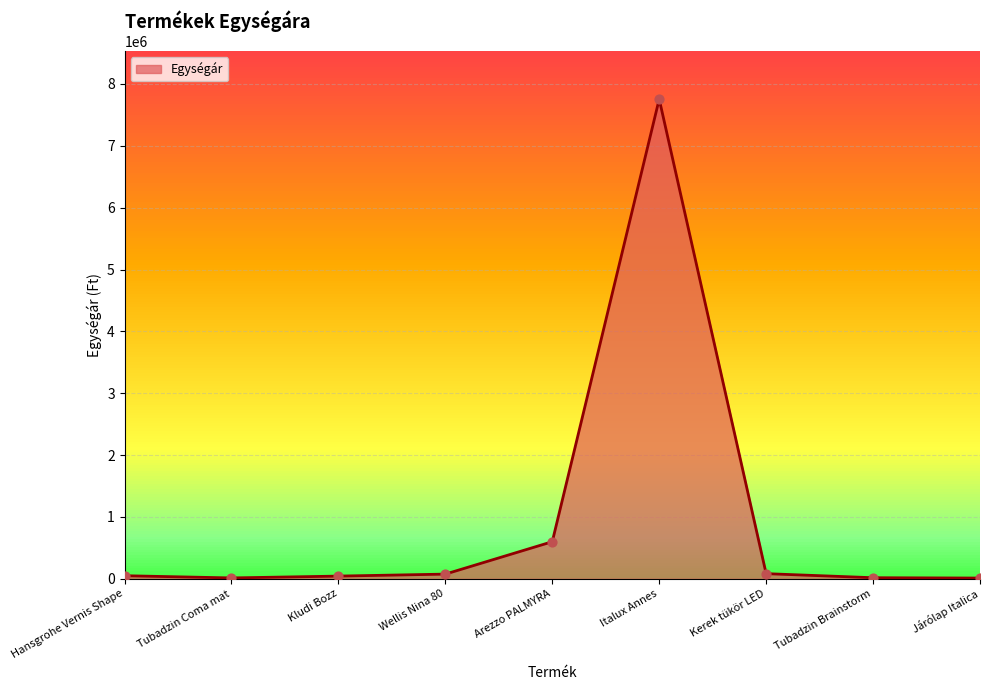

Between Italux Annes and Kerek tükör LED, which is larger?

Italux Annes